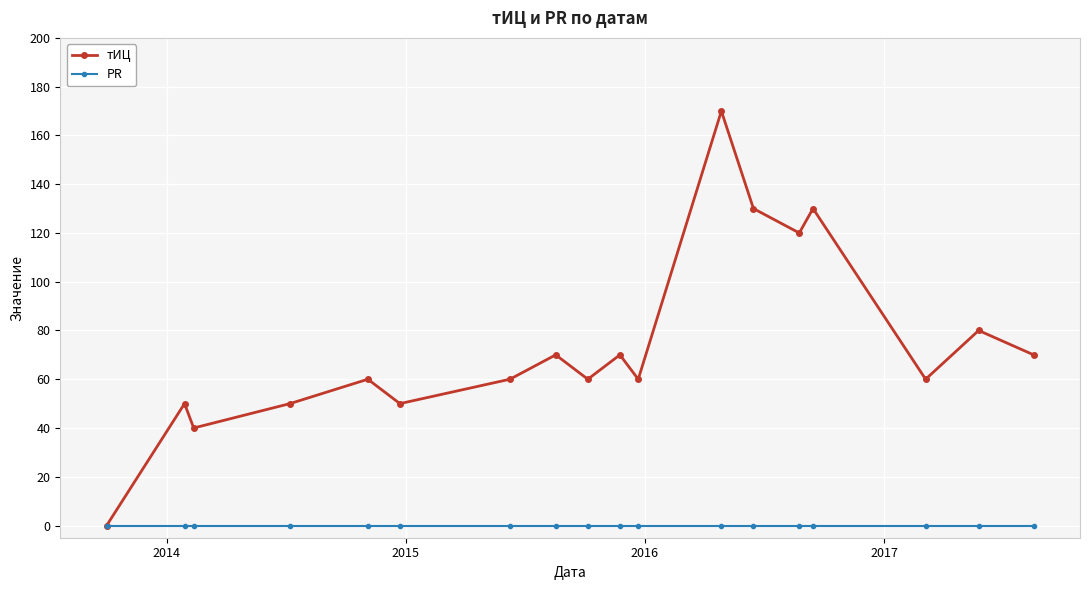

Which series has the largest range (max minus min)?

тИЦ